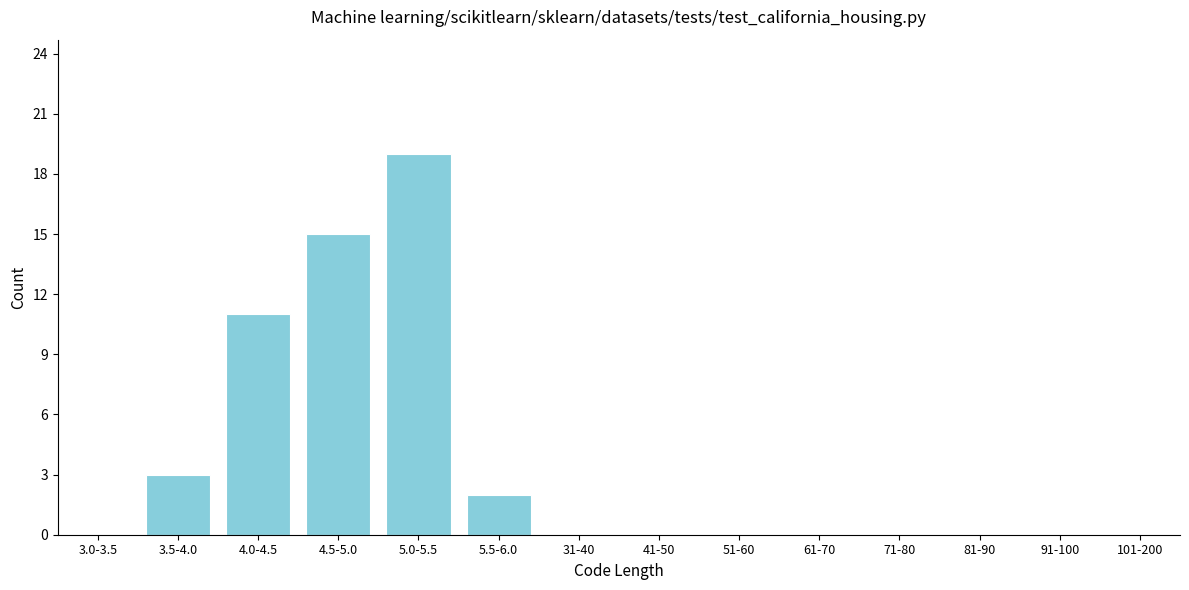

Reading left to right, transcribe all the data shown in this chart.

3.0-3.5=0	3.5-4.0=3	4.0-4.5=11	4.5-5.0=15	5.0-5.5=19	5.5-6.0=2